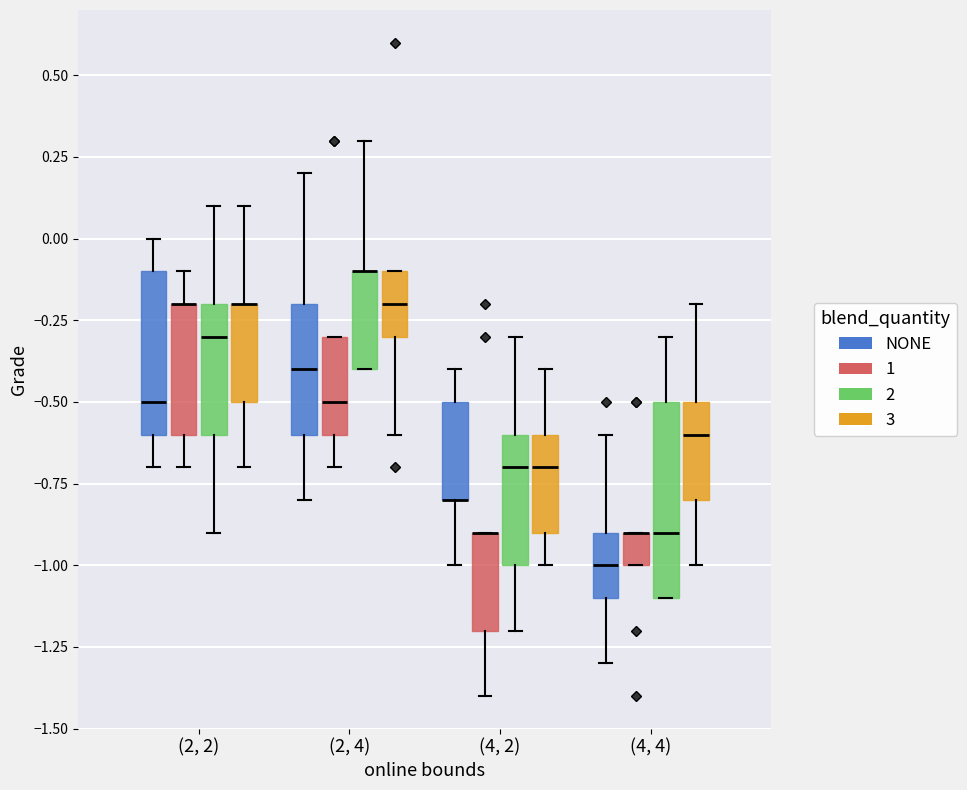

Reading left to right, transcribe this box plot: for each box, give where its median line is, the range the box spans, and where its two whiskers end, as read against the y-axis. The values are not printed on the chart, so give them approximately, as read against the axis.

(2, 2) (NONE): median -0.5, box -0.6 to -0.1, whiskers -0.7 to 0.0
(2, 2) (1): median -0.2 (drawn on the box's upper edge), box -0.6 to -0.2, whiskers -0.7 to -0.1
(2, 2) (2): median -0.3, box -0.6 to -0.2, whiskers -0.9 to 0.1
(2, 2) (3): median -0.2 (drawn on the box's upper edge), box -0.5 to -0.2, whiskers -0.7 to 0.1
(2, 4) (NONE): median -0.4, box -0.6 to -0.2, whiskers -0.8 to 0.2
(2, 4) (1): median -0.5, box -0.6 to -0.3, whiskers -0.7 to -0.3
(2, 4) (2): median -0.1 (drawn on the box's upper edge), box -0.4 to -0.1, whiskers -0.4 to 0.3
(2, 4) (3): median -0.2, box -0.3 to -0.1, whiskers -0.6 to -0.1
(4, 2) (NONE): median -0.8 (drawn on the box's lower edge), box -0.8 to -0.5, whiskers -1.0 to -0.4
(4, 2) (1): median -0.9 (drawn on the box's upper edge), box -1.2 to -0.9, whiskers -1.4 to -0.9
(4, 2) (2): median -0.7, box -1.0 to -0.6, whiskers -1.2 to -0.3
(4, 2) (3): median -0.7, box -0.9 to -0.6, whiskers -1.0 to -0.4
(4, 4) (NONE): median -1.0, box -1.1 to -0.9, whiskers -1.3 to -0.6
(4, 4) (1): median -0.9 (drawn on the box's upper edge), box -1.0 to -0.9, whiskers -1.0 to -0.9
(4, 4) (2): median -0.9, box -1.1 to -0.5, whiskers -1.1 to -0.3
(4, 4) (3): median -0.6, box -0.8 to -0.5, whiskers -1.0 to -0.2